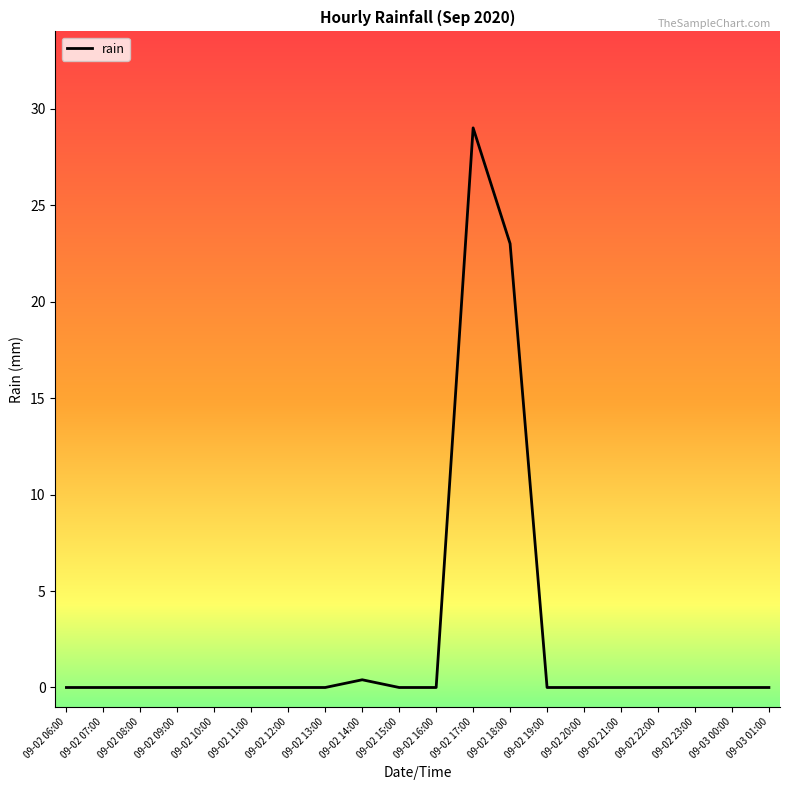

True or false: the data shows 0.0 at 09-02 09:00.

True